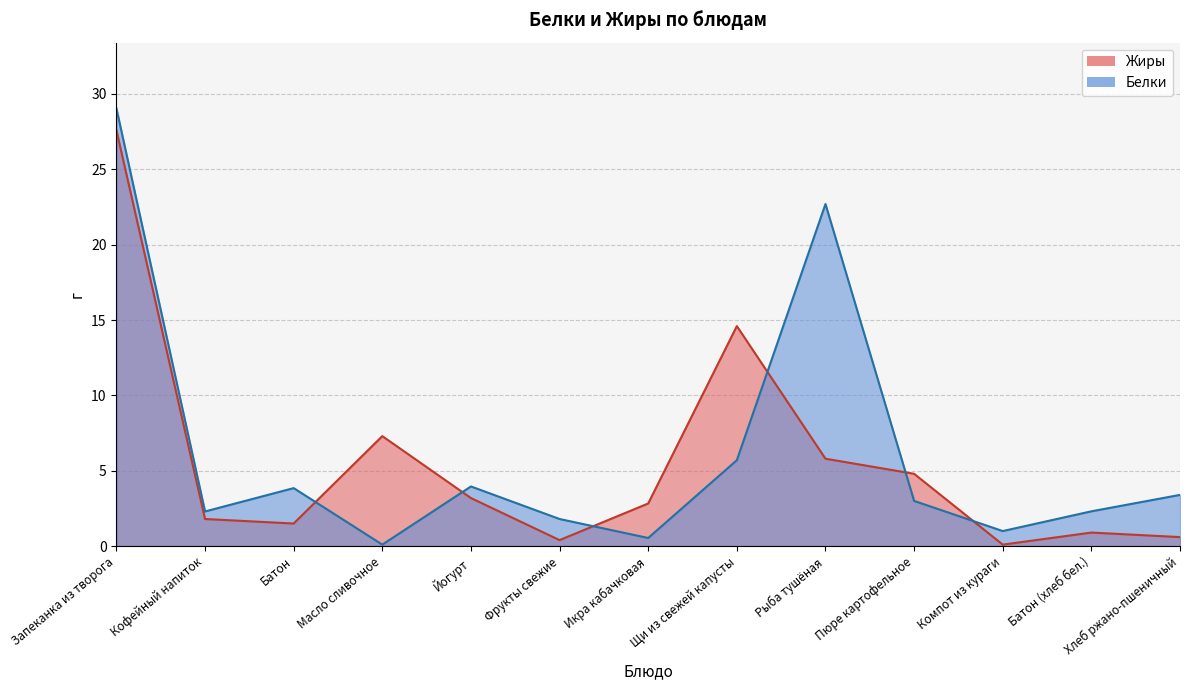

True or false: Жиры and Белки intersect in this chart.

True